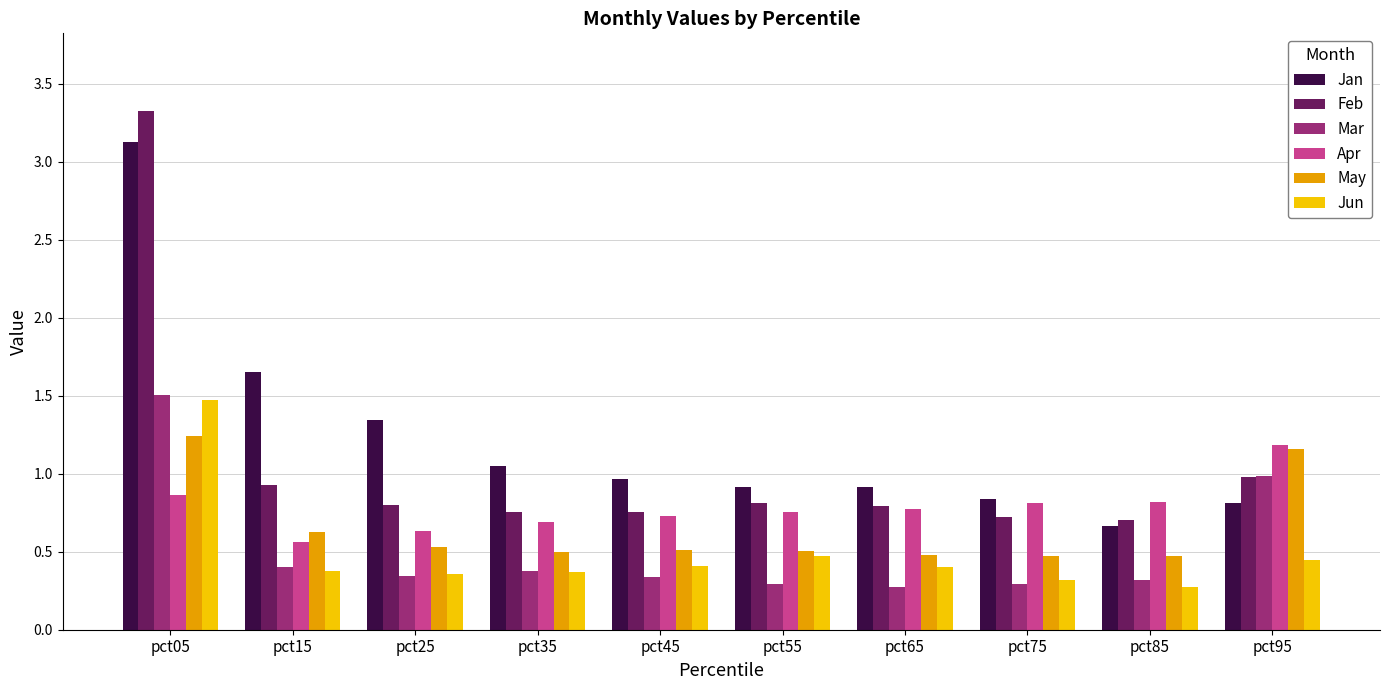

What is the highest value of the Mar series?

1.5